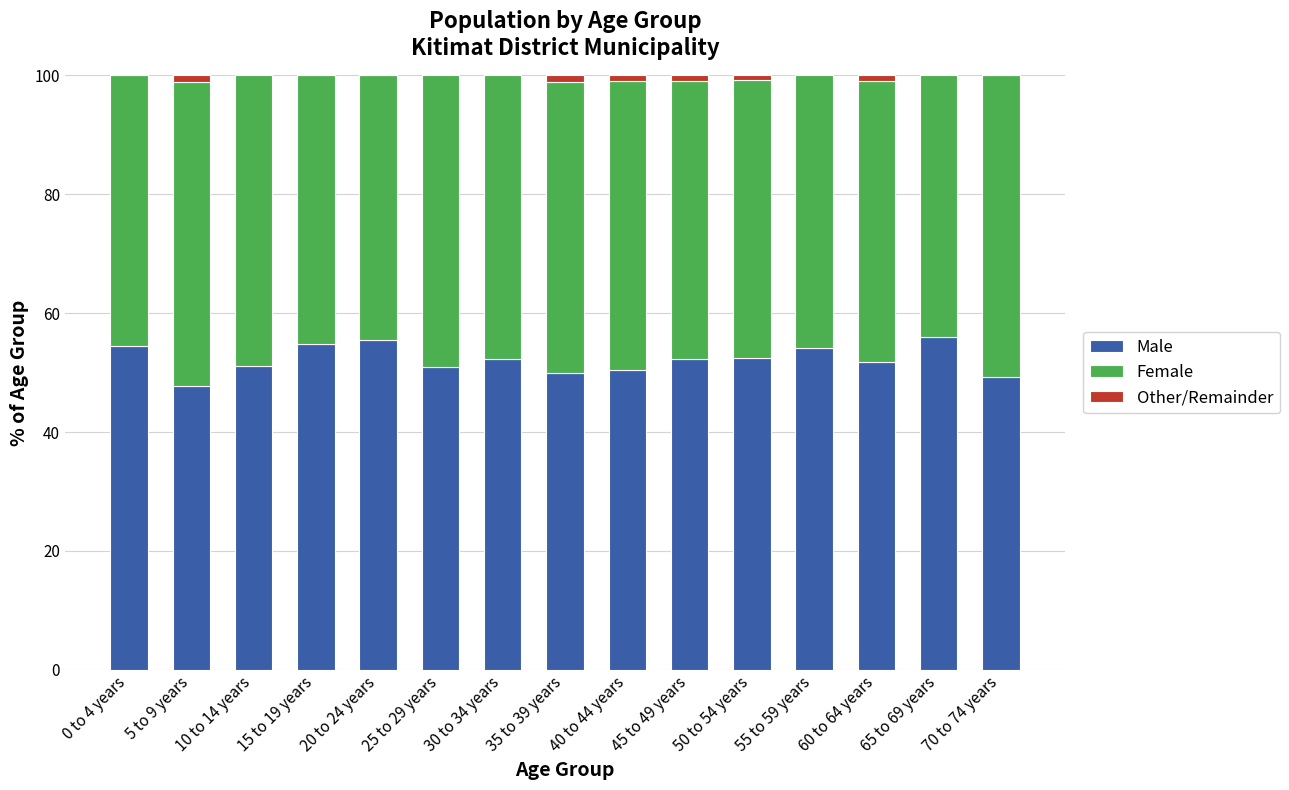

How many distinct data groups are displayed?

3